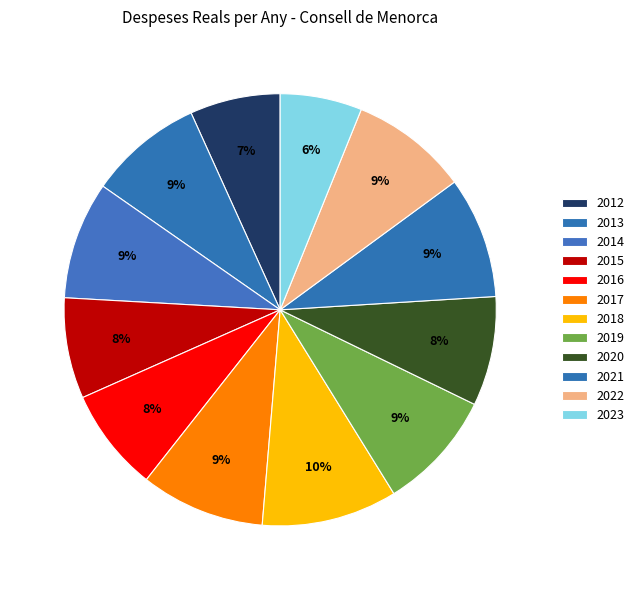

Rank the categories by value from lowest to highest.

2023, 2012, 2015, 2016, 2020, 2013, 2014, 2022, 2019, 2021, 2017, 2018